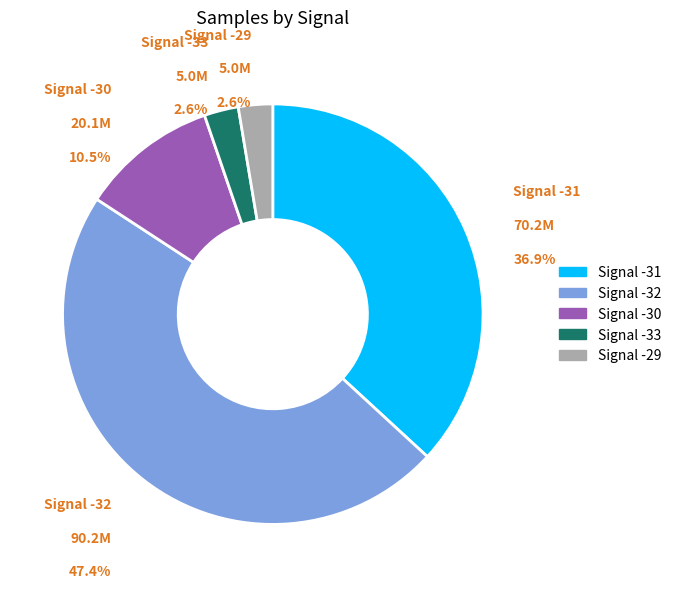

Which has a higher value, Signal -30 or Signal -29?

Signal -30